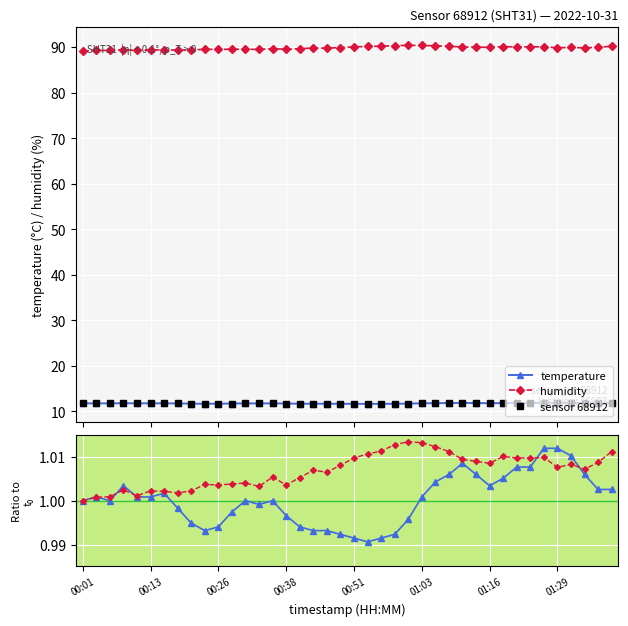

At 17, list the series in order from largest to smallest.

humidity, temperature, sensor 68912, humidity ratio, temperature ratio